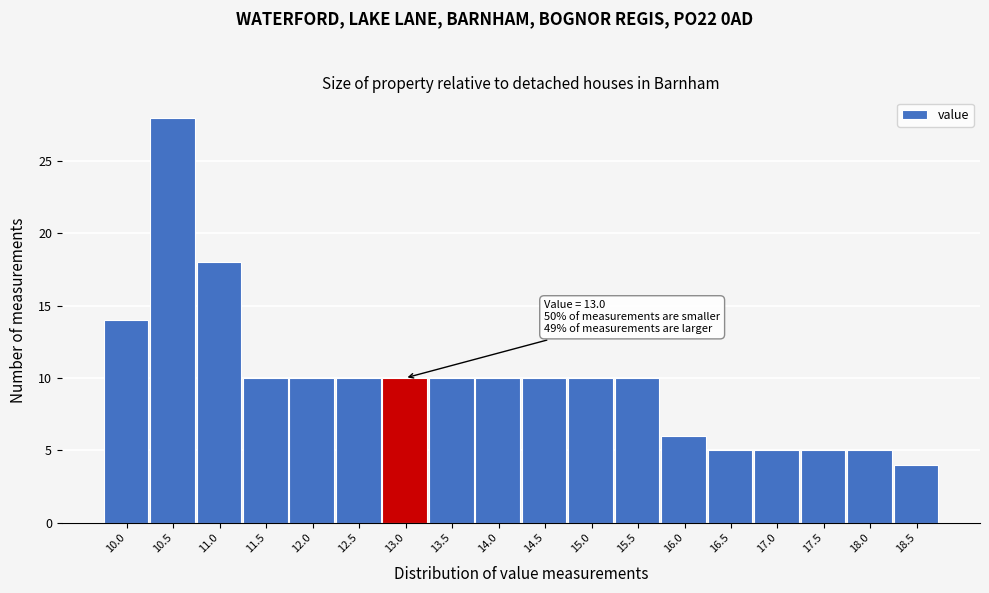

Reading right to left, extract all data points from this chart.

18.5=4	18.0=5	17.5=5	17.0=5	16.5=5	16.0=6	15.5=10	15.0=10	14.5=10	14.0=10	13.5=10	13.0=10	12.5=10	12.0=10	11.5=10	11.0=18	10.5=28	10.0=14